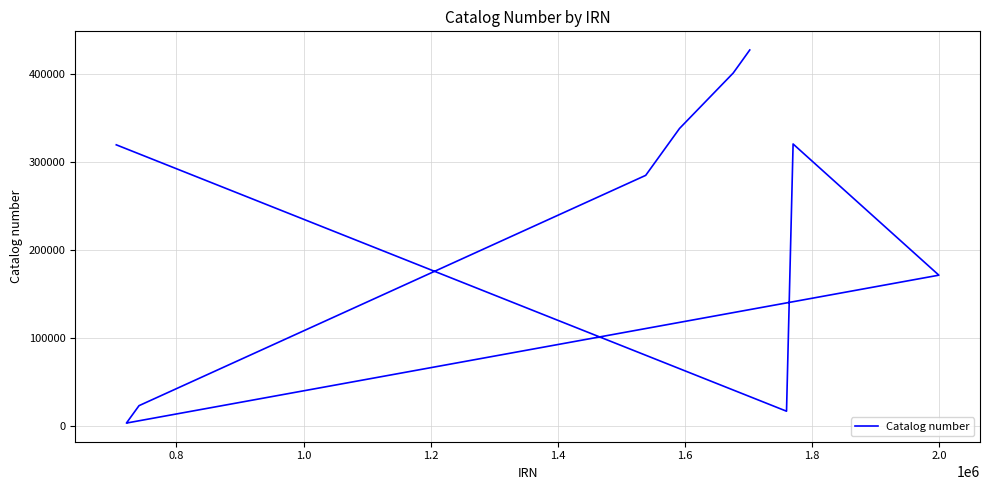

How many lines are shown in the chart?

1